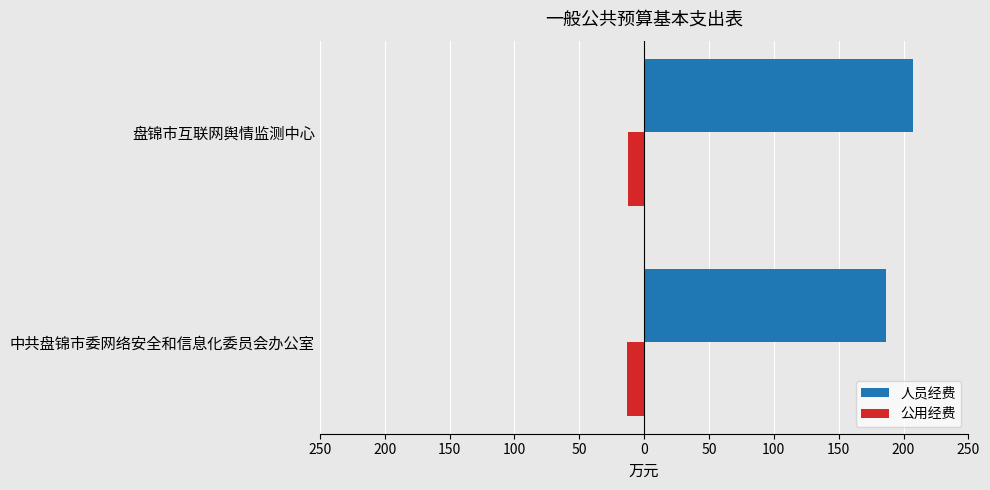

What are all the series names shown in the legend?

人员经费, 公用经费